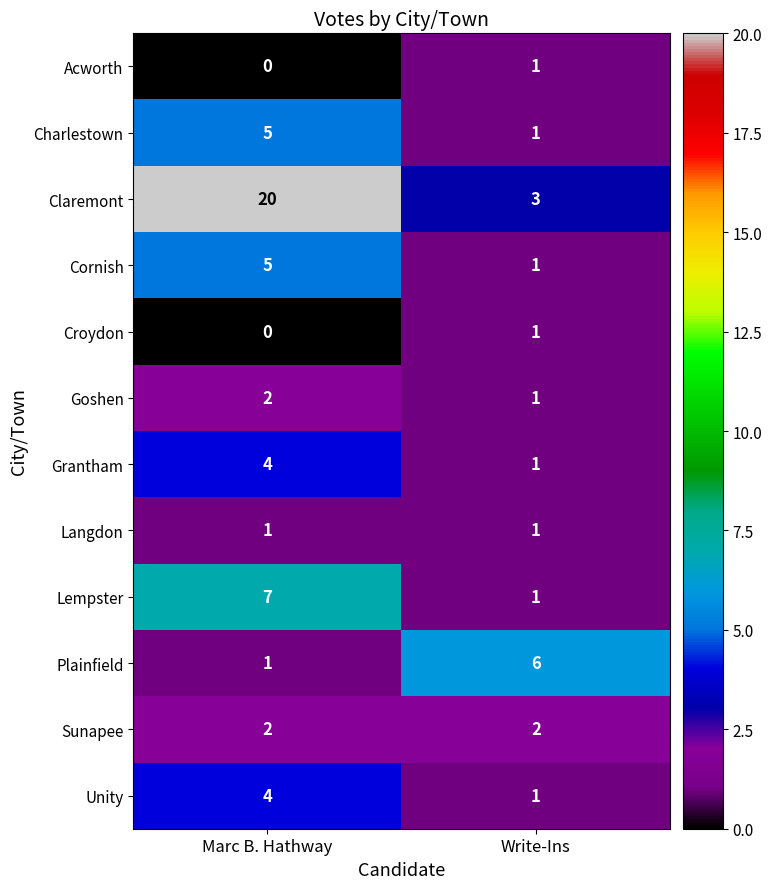

How many distinct data groups are displayed?

12